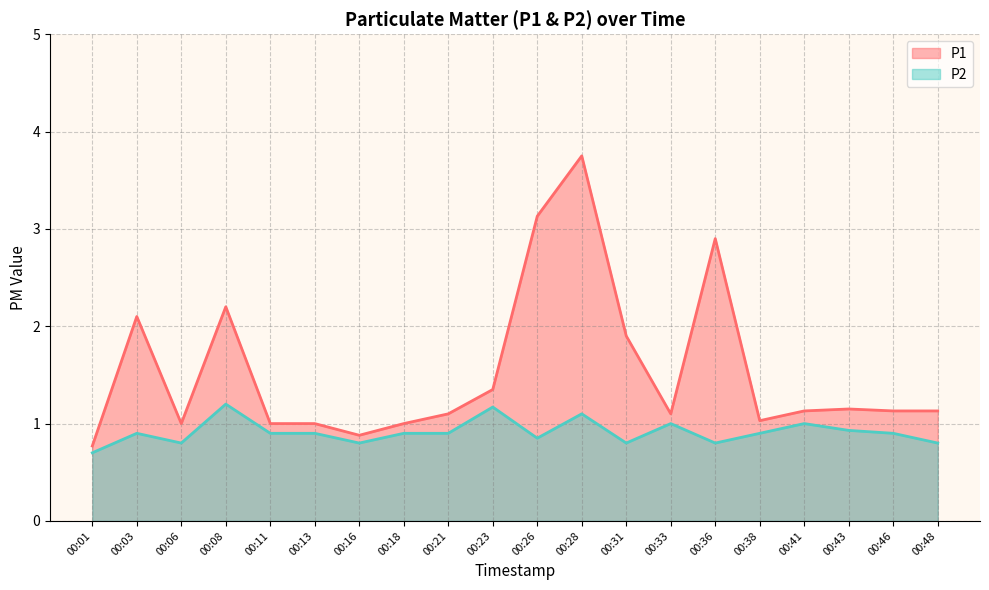

Which has a higher value, 00:03 or 00:23?

00:03